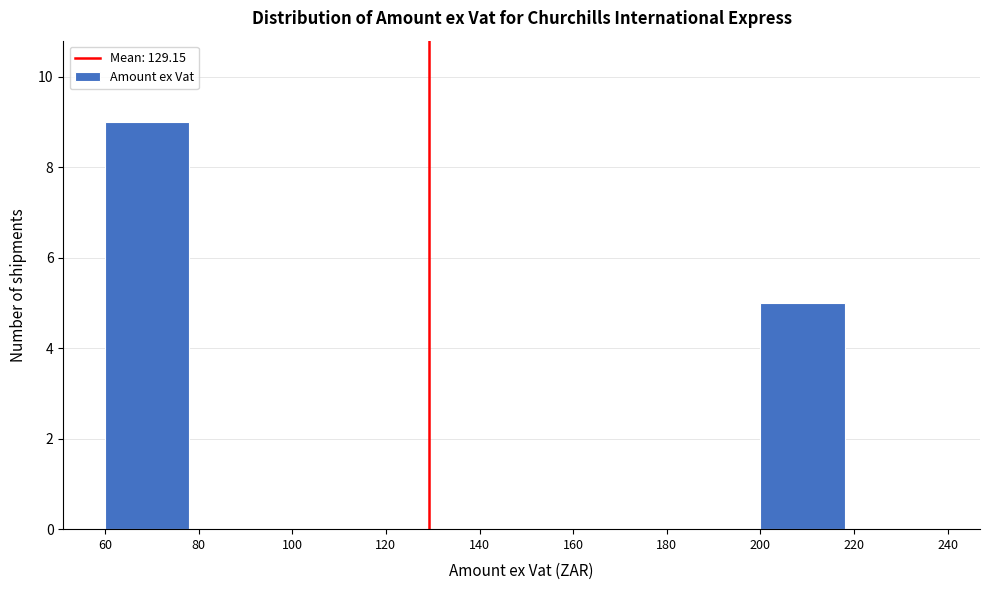

Over which range of the x-axis is the bar tallest?

60 to 80